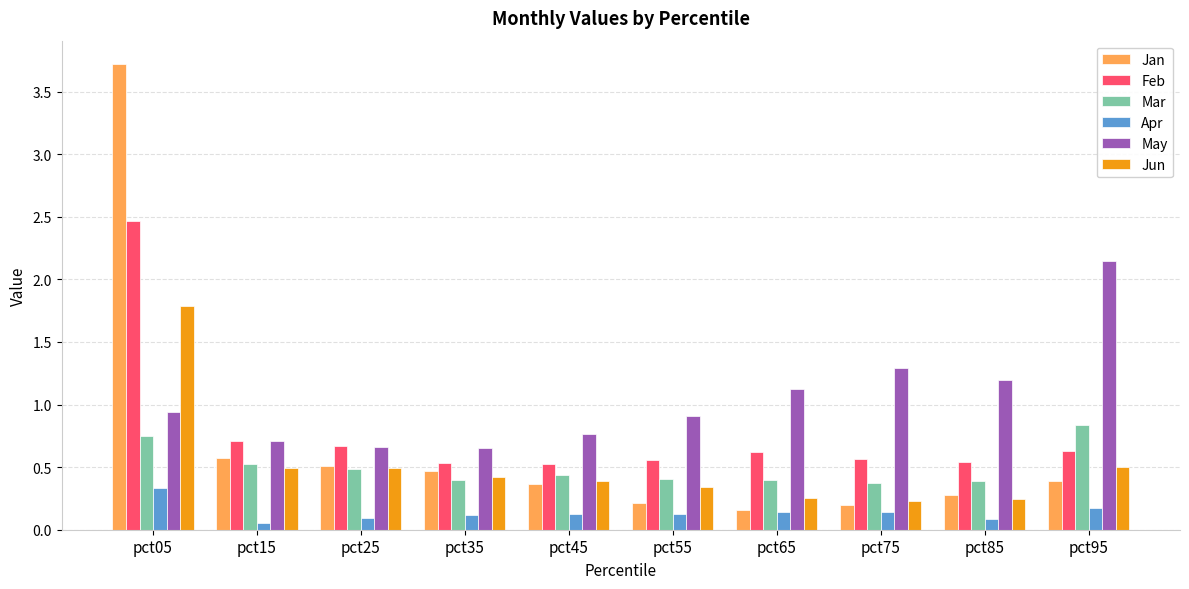

Are the bars grouped side by side (vs. stacked)?

Yes